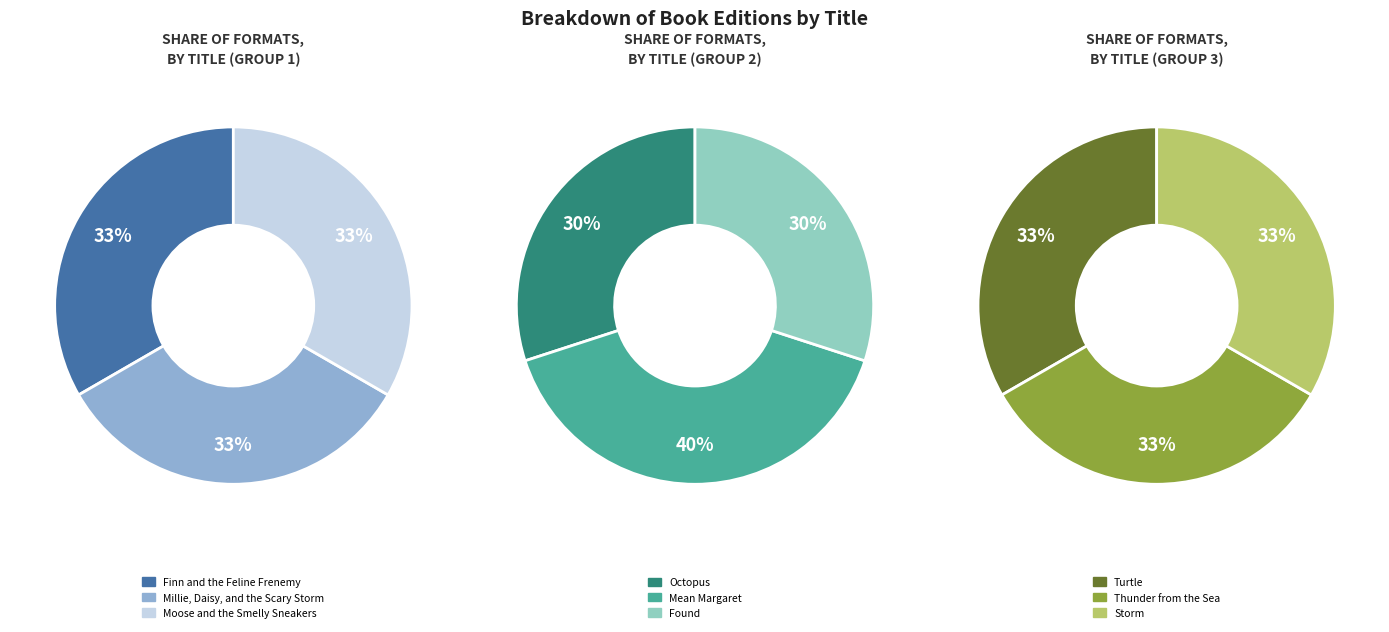

What is the ratio of the value at Turtle to the value at Millie, Daisy, and the Scary Storm?

1.0